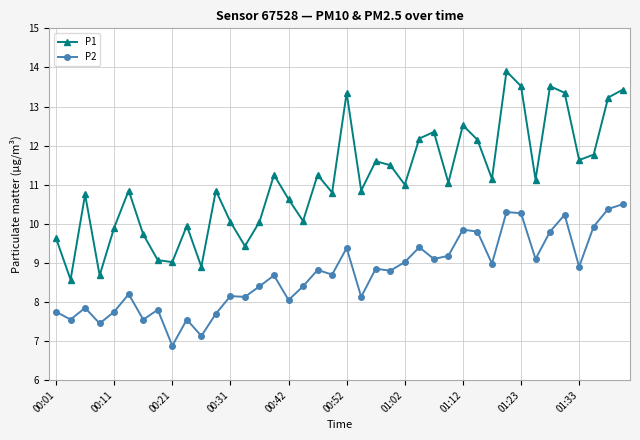

Which series has the largest total across all categories?

P1